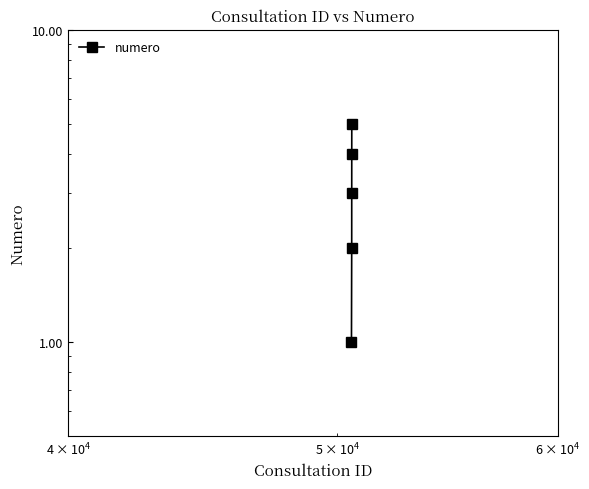

What is the difference between the maximum and minimum values?

4